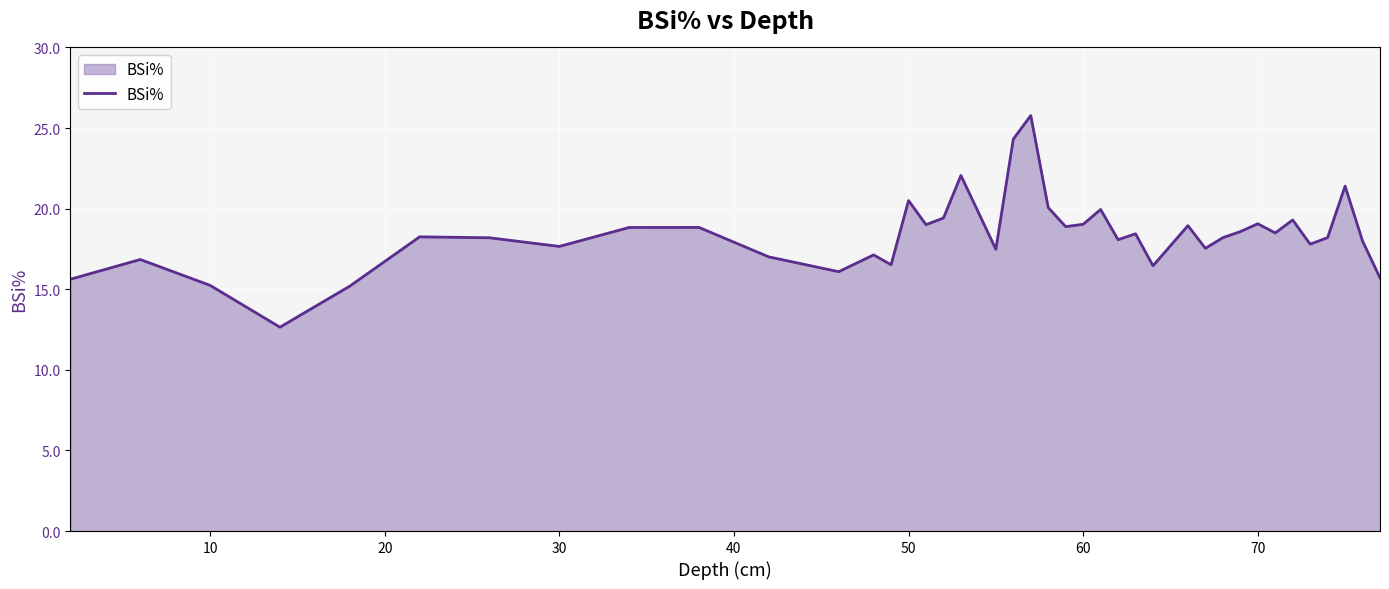

What is the maximum value shown in the chart?

25.8